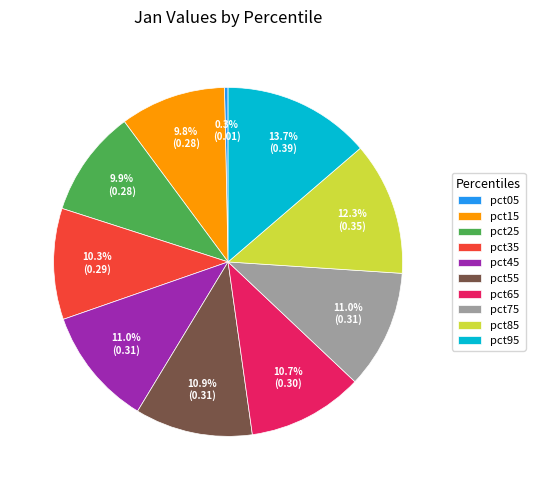

To the nearest percent, what portion does pct75 represent?

11%